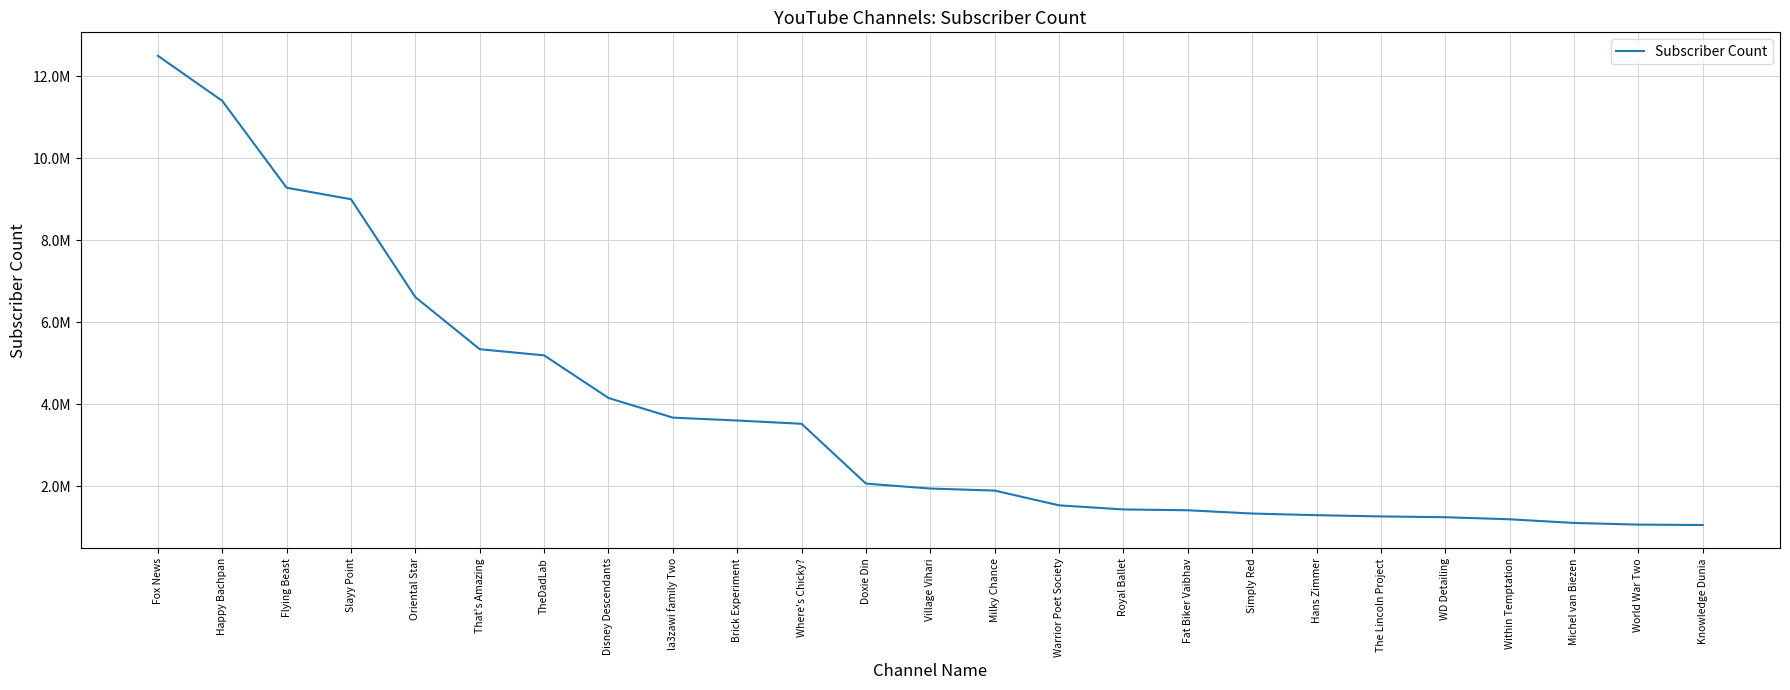

List the labels in order of value, largest first.

Fox News, Happy Bachpan, Flying Beast, Slayy Point, Oriental Star, That's Amazing, TheDadLab, Disney Descendants, la3zawi family Two, Brick Experiment, Where's Chicky?, Doxie Din, Village Vihari, Milky Chance, Warrior Poet Society, Royal Ballet, Fat Biker Vaibhav, Simply Red, Hans Zimmer, The Lincoln Project, WD Detailing, Within Temptation, Michel van Biezen, World War Two, Knowledge Dunia